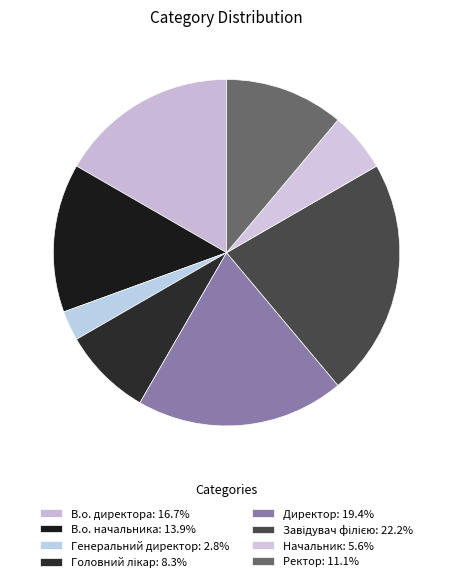

Which category has the biggest portion of the pie?

Завідувач філією